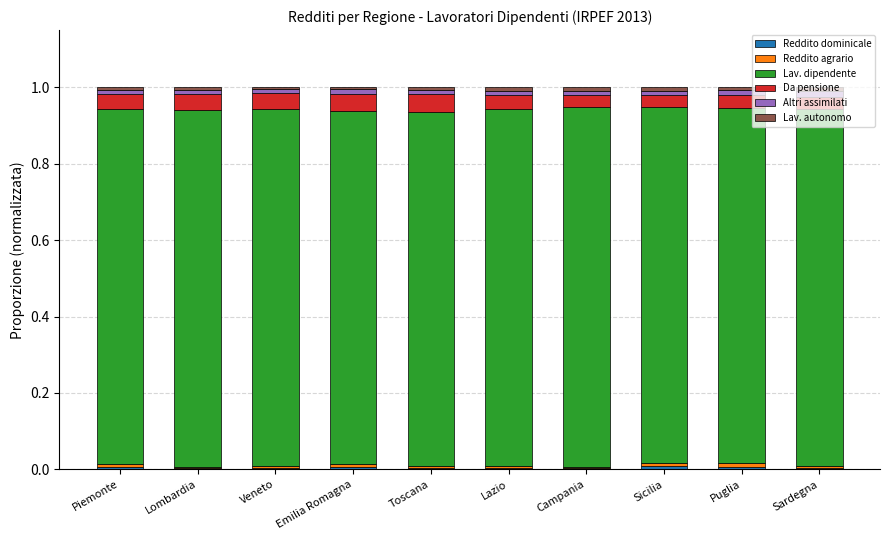

Count the number of data series in this chart.

6